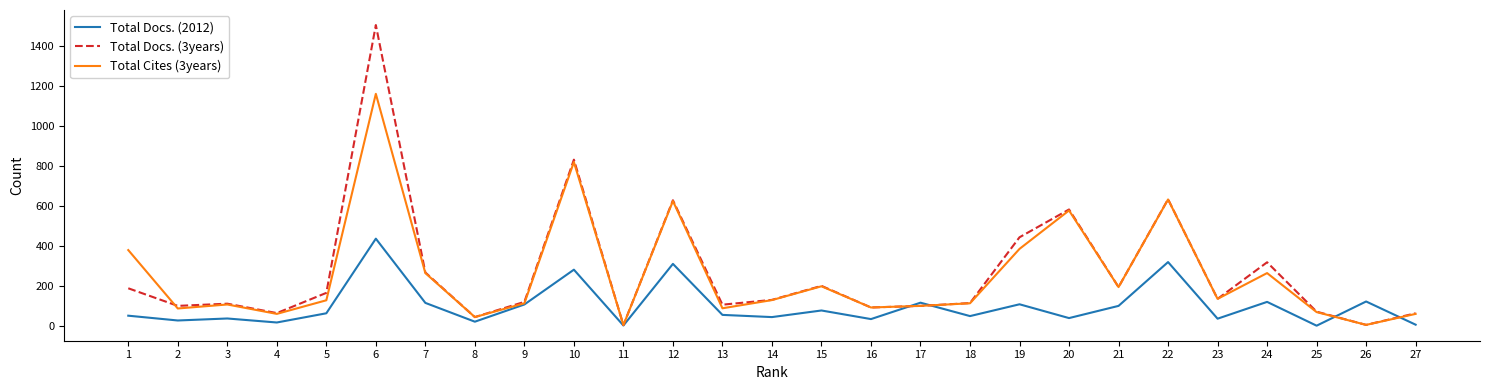

Which series has the largest range (max minus min)?

Total Docs. (3years)